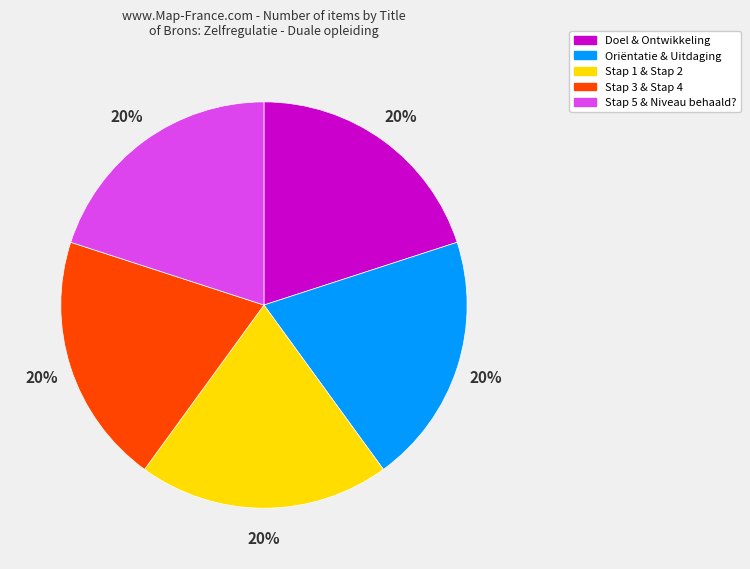

To the nearest percent, what is the average slice percentage?

20%